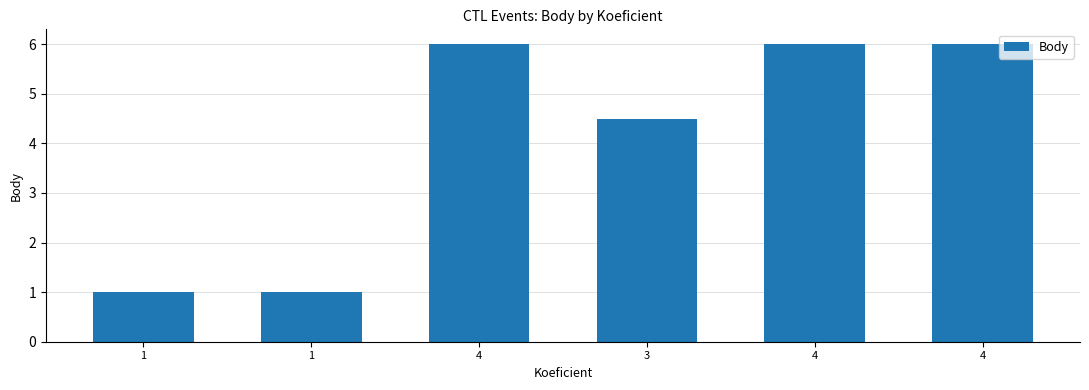

How many values are below 6?

3